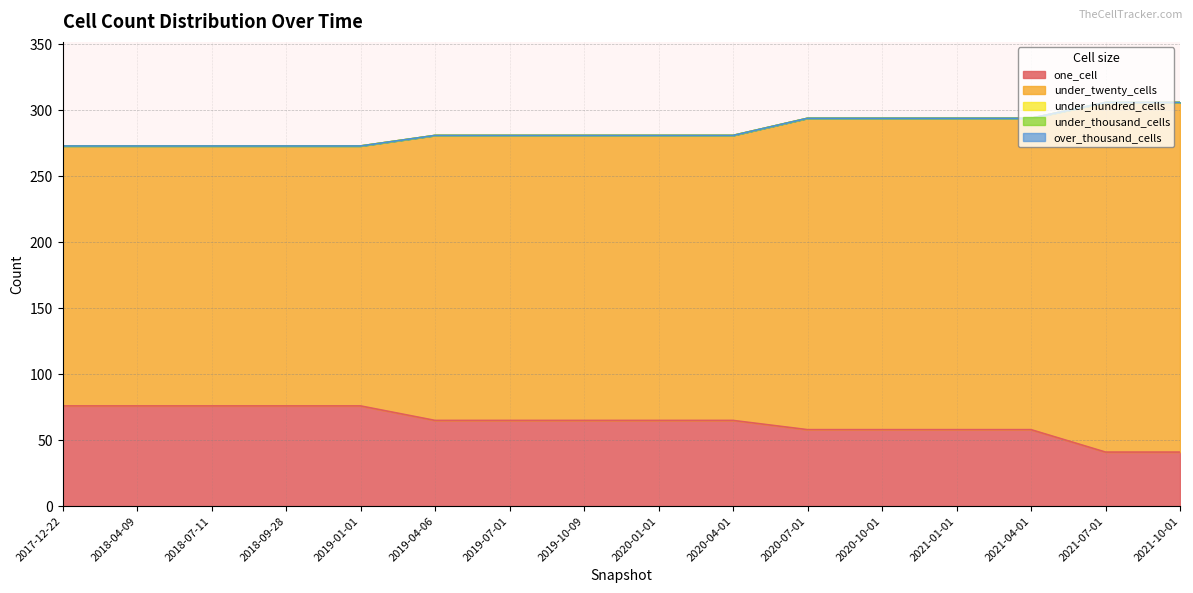

Between 2019-10-09 and 2020-07-01, which series saw the biggest shift?

under_twenty_cells